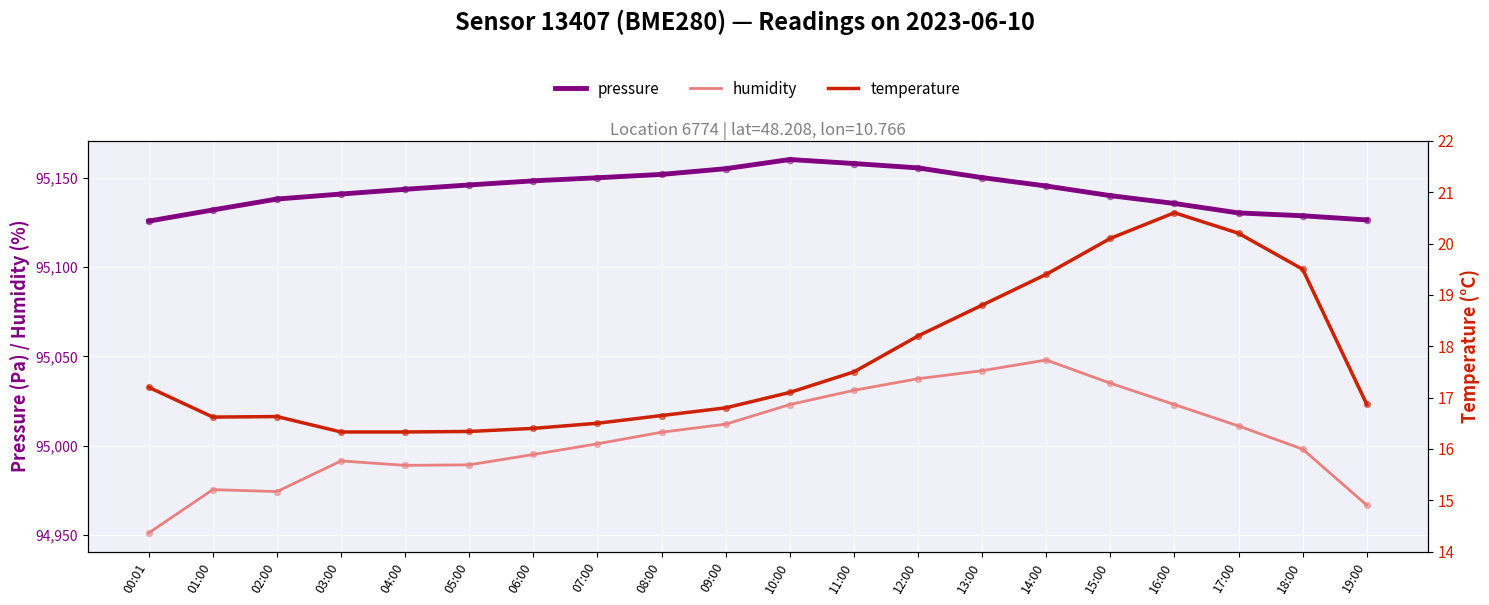

At which category is the sum across all series the highest?

14:00